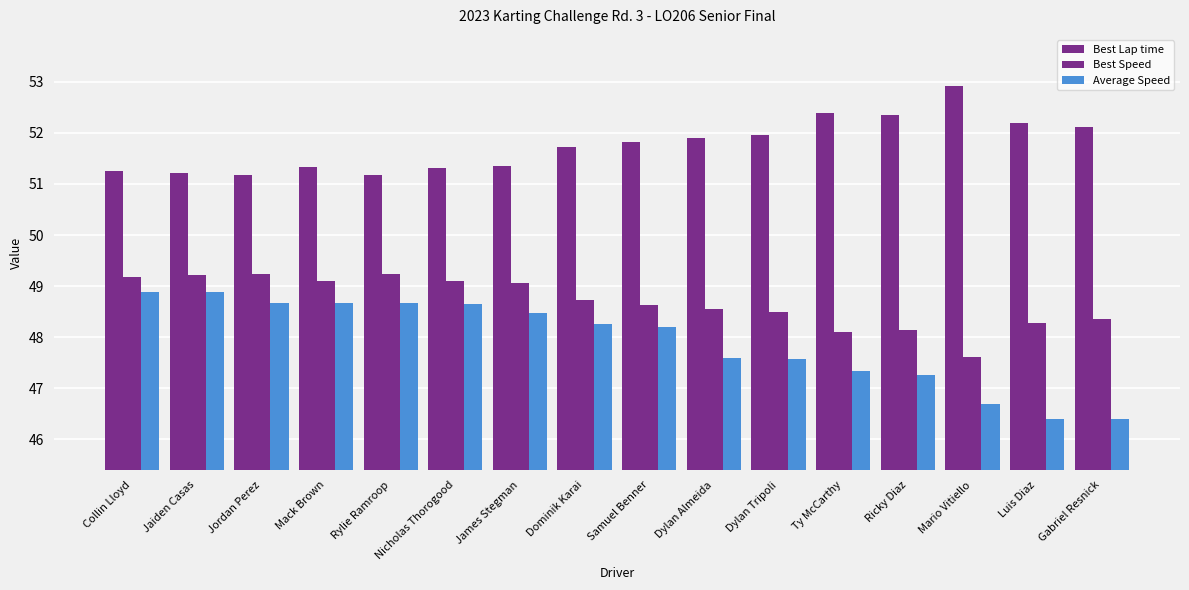

How many values in the Average Speed series are below 48?

7